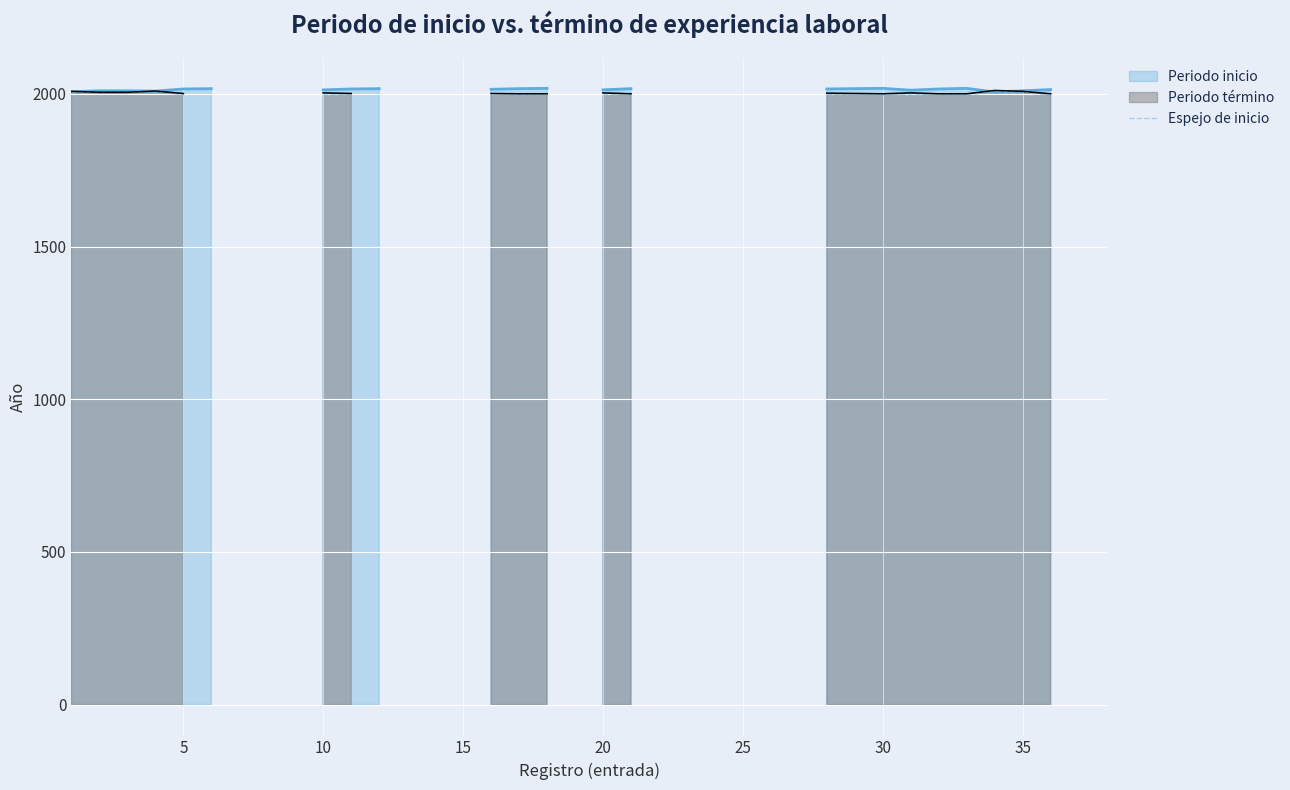

Is it true that the value at 5 is 697.7?

False